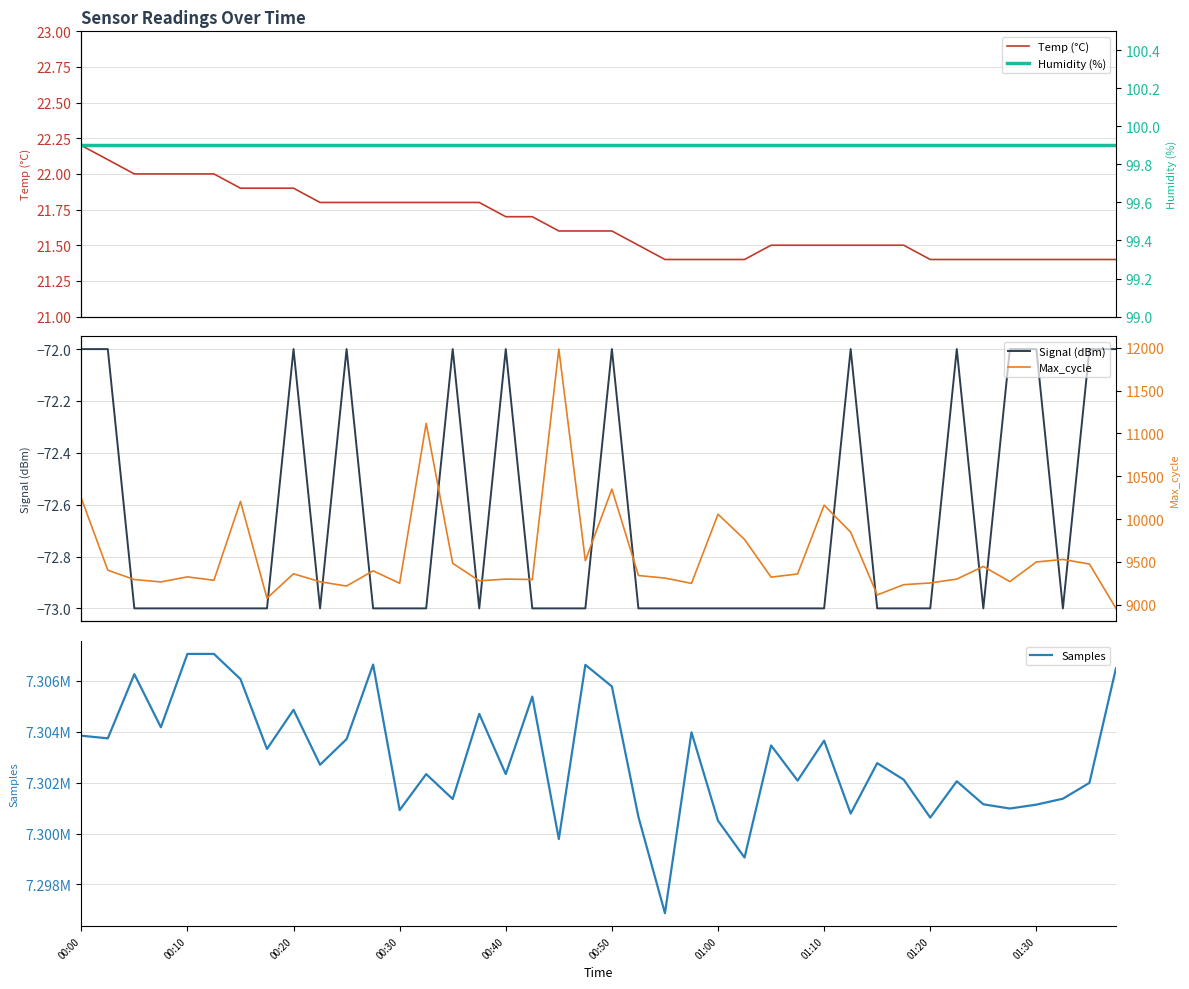

Does the chart have visible grid lines?

Yes